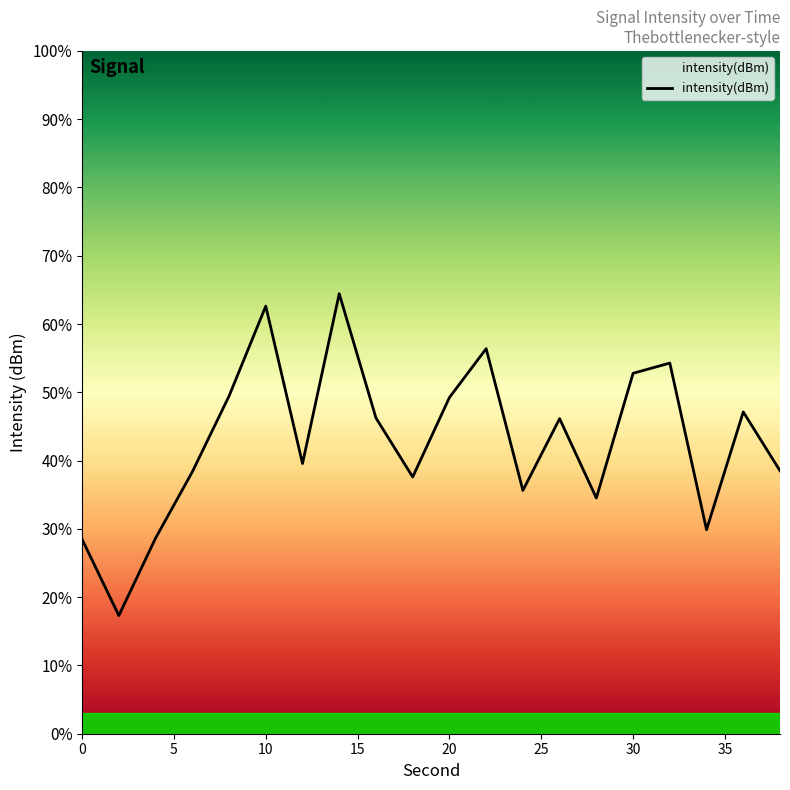

How many values exceed -124?

8